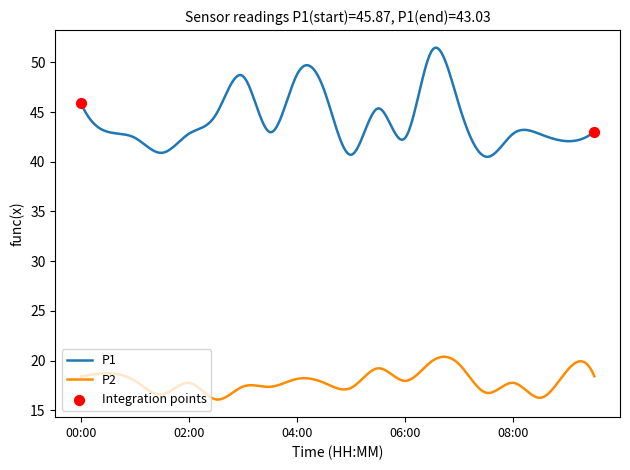

Which series has the largest range (max minus min)?

P1